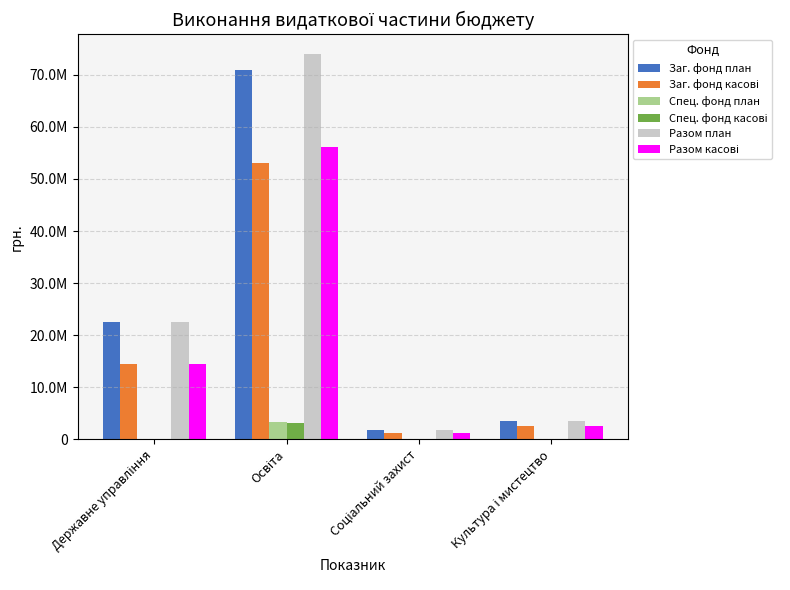

What is the average value of the Разом касові series?

18524923.8